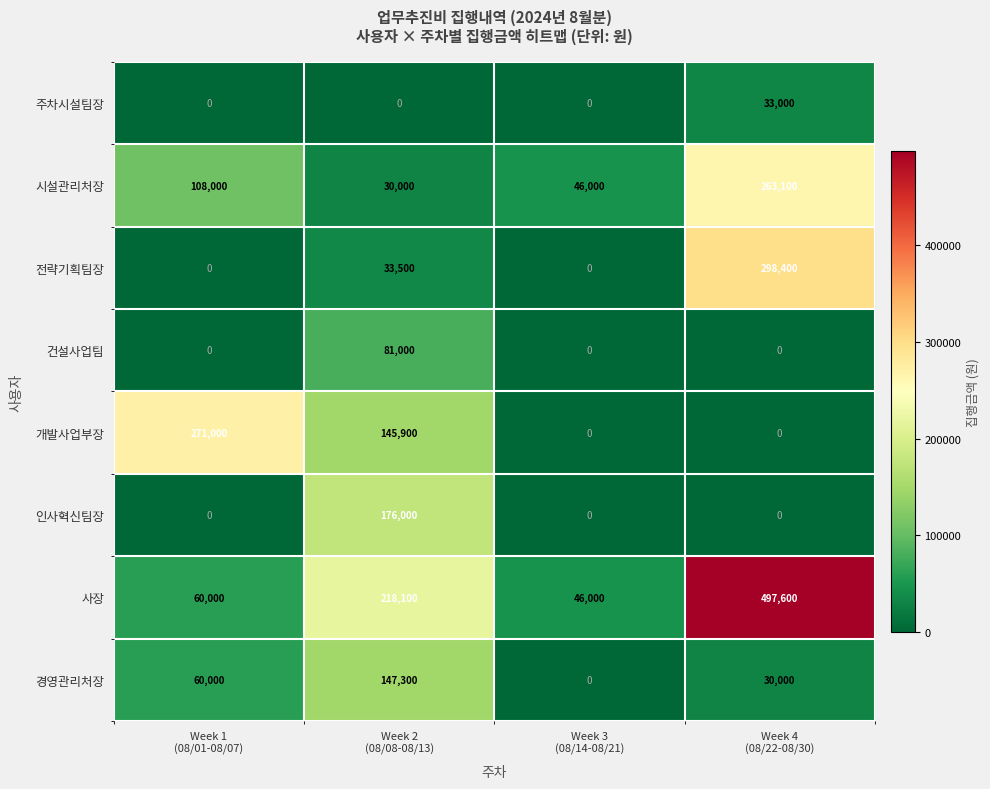

Which series has the largest range (max minus min)?

사장